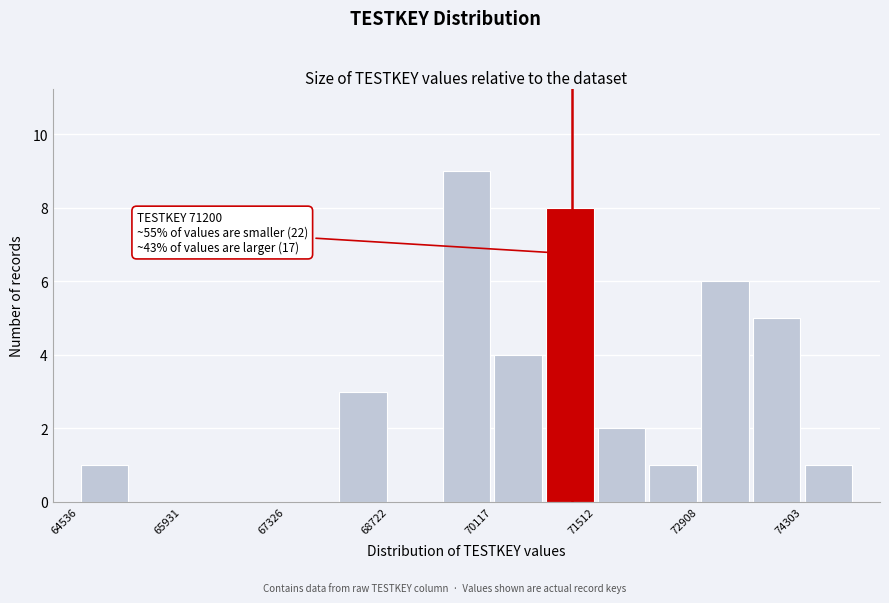

Read against the x-axis, roughly where is the centre of the tallest bar?

69800